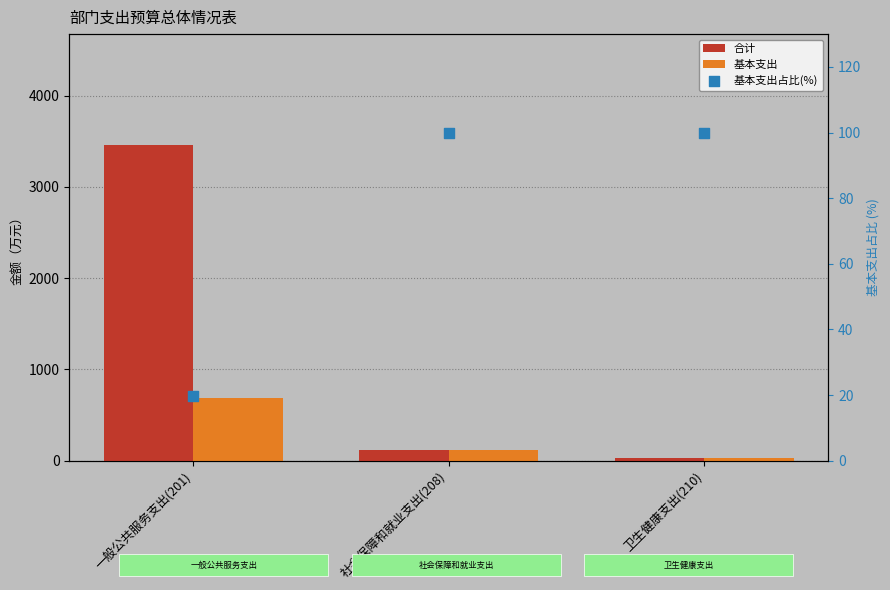

Which series reaches the minimum Y coordinate?

基本支出占比(%)